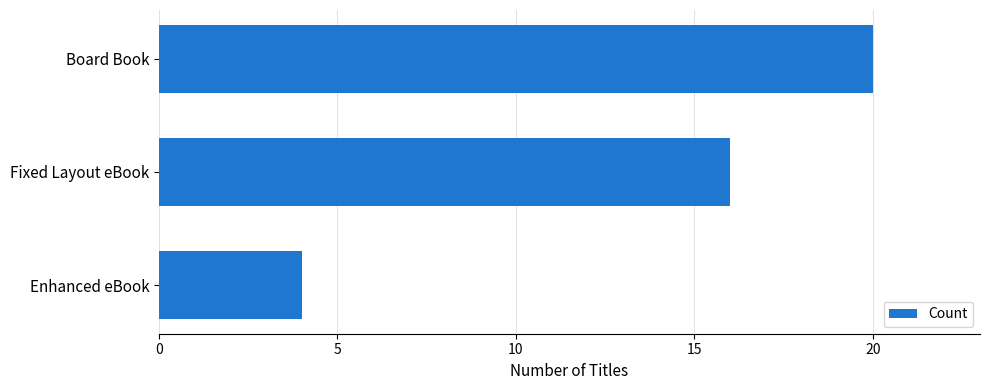

The chart shows a value of 4 at Enhanced eBook. True or false?

True